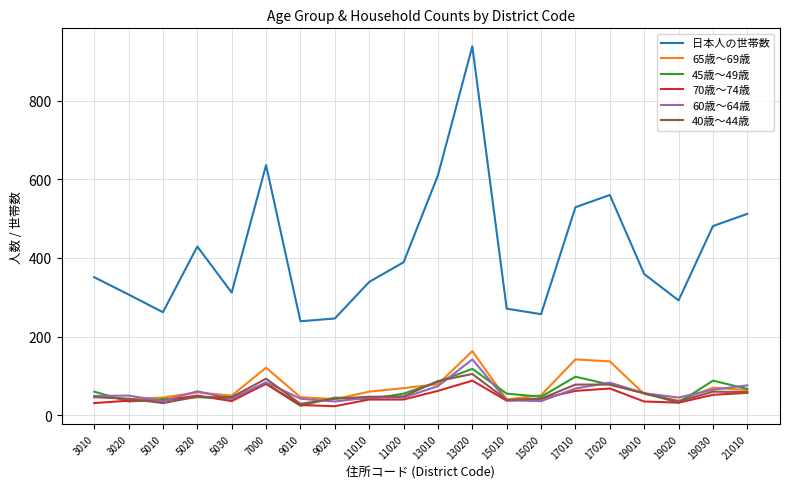

What is the total value across all series at 13010?

997